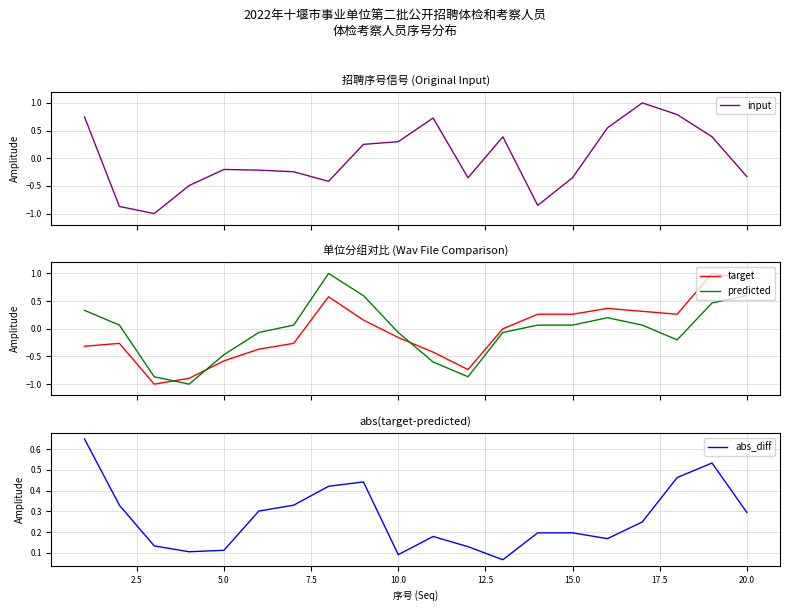

What is the difference between the second highest and minimum values in the abs_diff series?

0.5